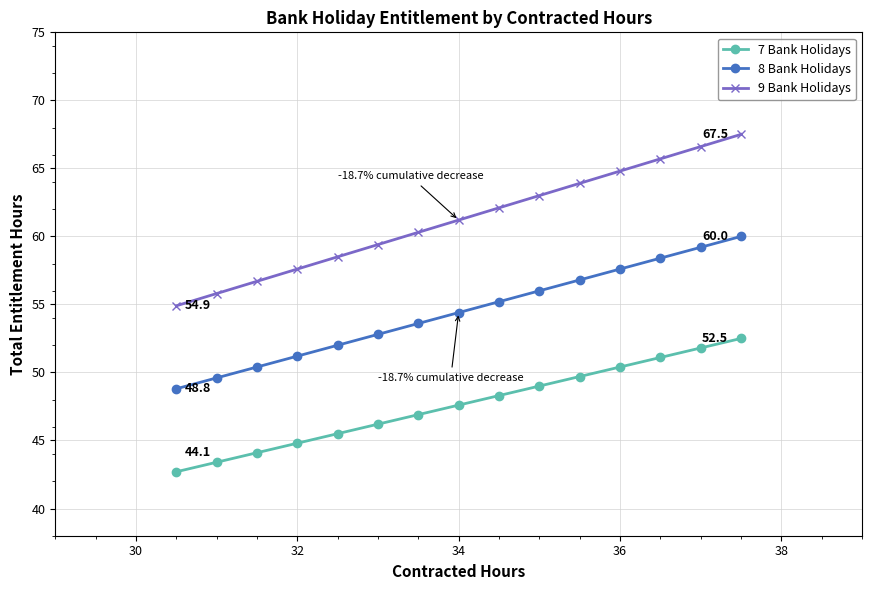

Where does the 8 Bank Holidays series first go above 54?

34